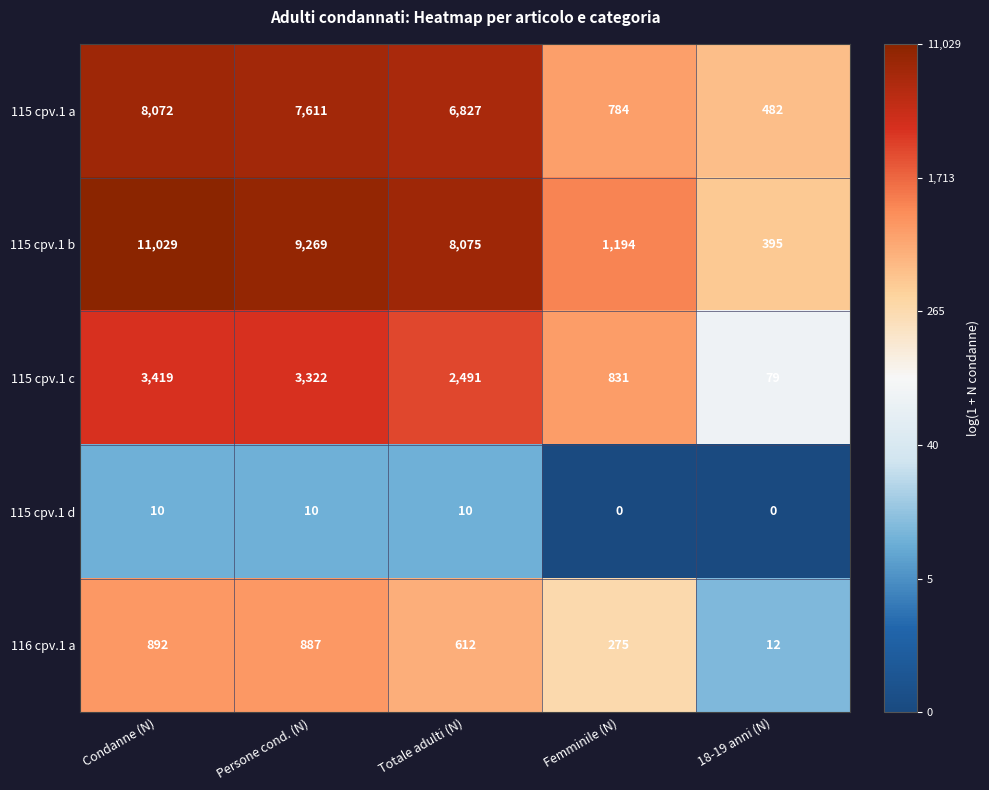

Which series has the widest spread of values?

115 cpv.1 b